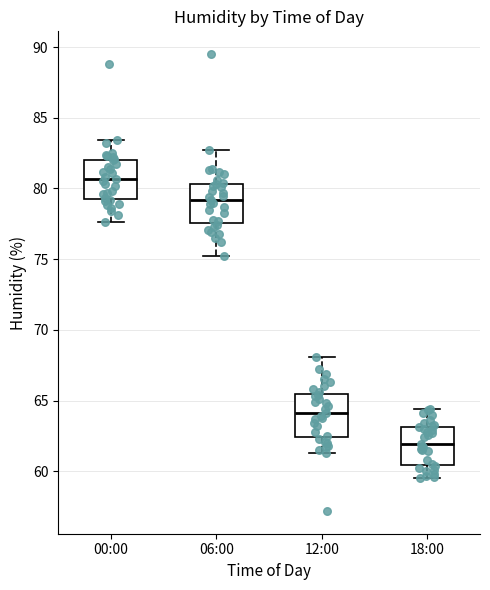

Where is the lower edge of the box for 18:00 on the y-axis? The values are not printed on the chart, so give them approximately, as read against the axis.

60.5